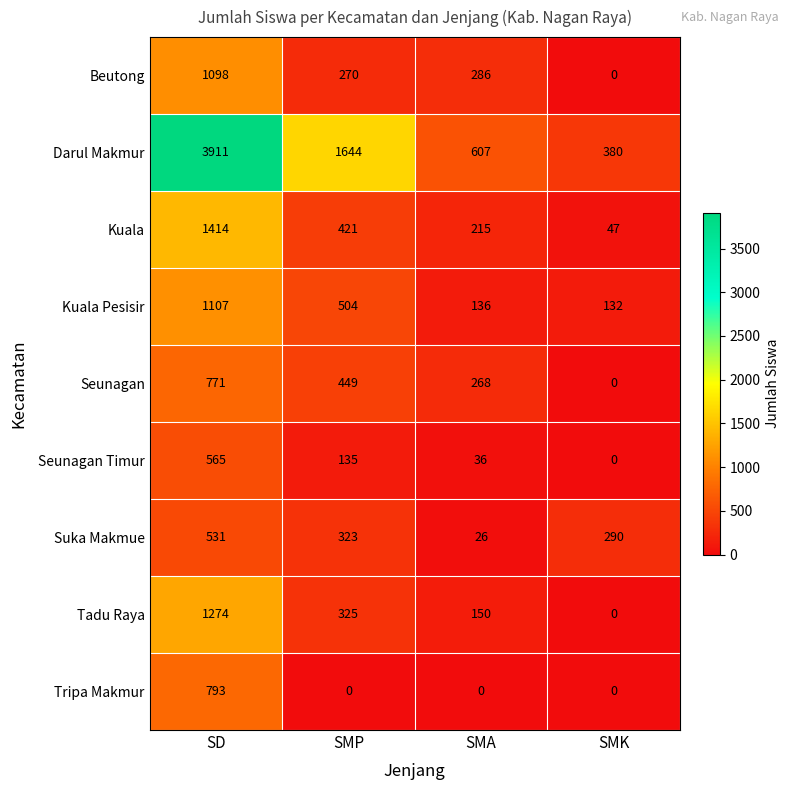

At how many categories does at least one series exceed 1614?

2